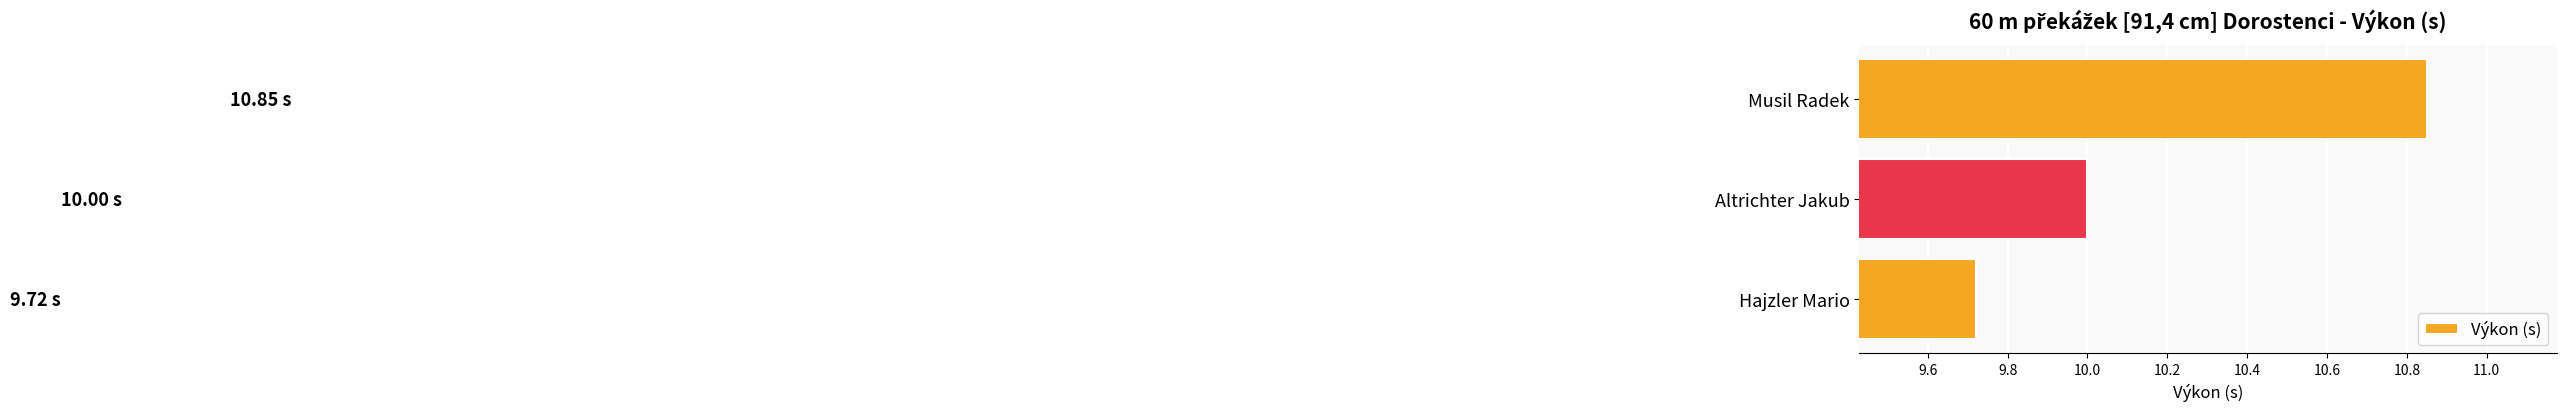

Rank the categories by value from highest to lowest.

Musil Radek, Altrichter Jakub, Hajzler Mario